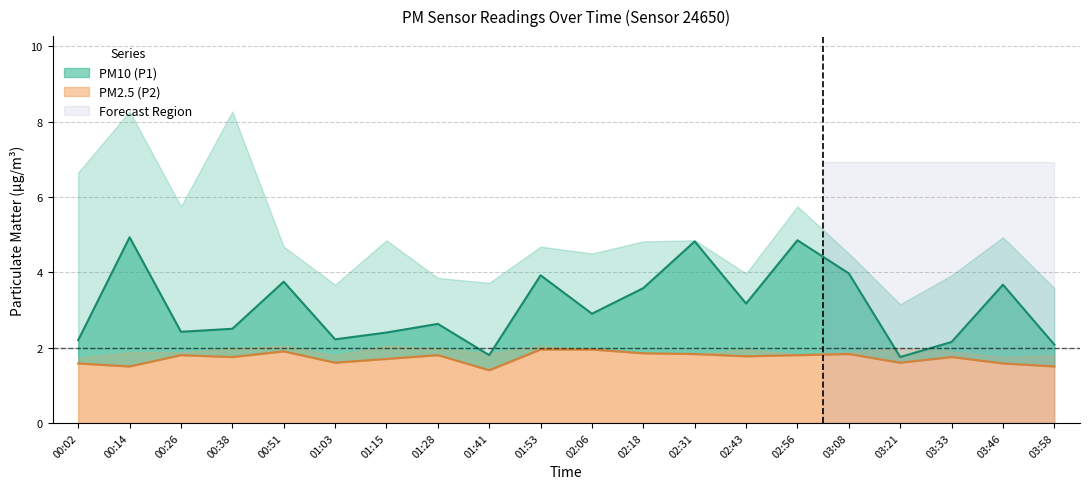

What position from the left is 00:51?

5